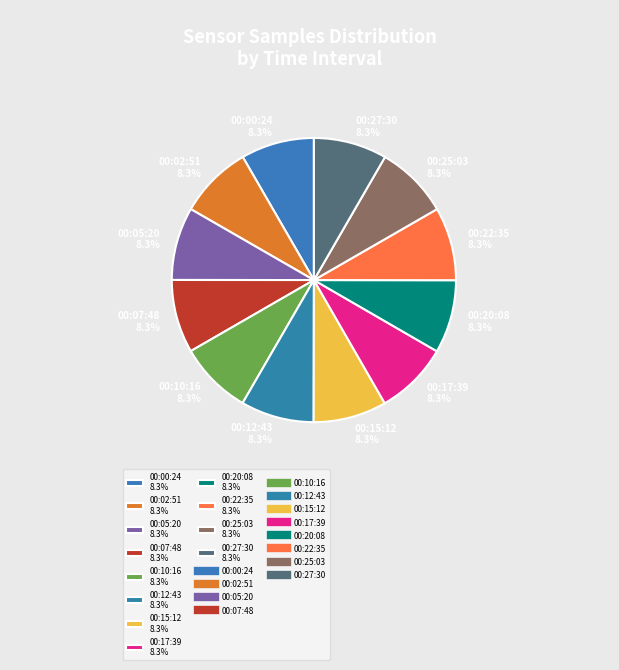

What percentage is the 00:17:39 slice, to the nearest percent?

8%